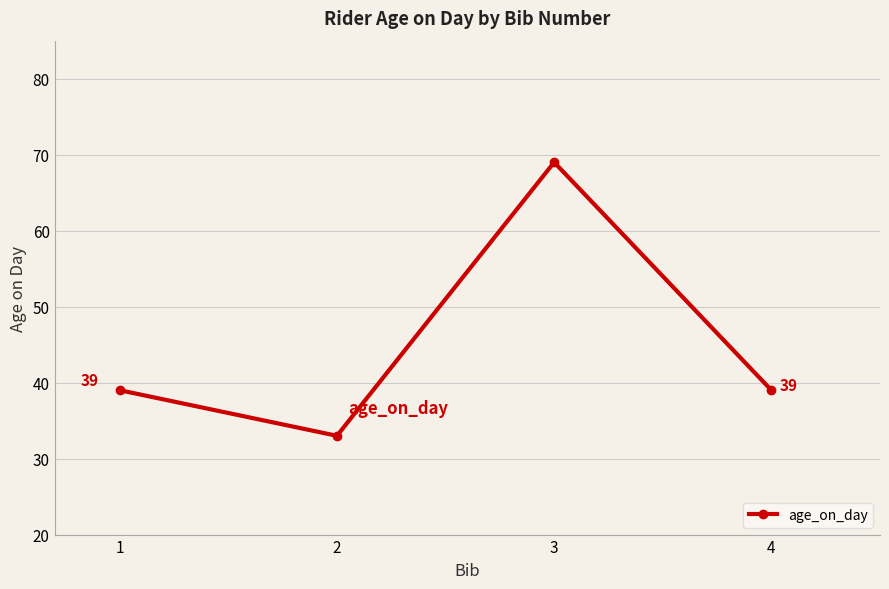

Reading left to right, transcribe all the data shown in this chart.

39	33	69	39